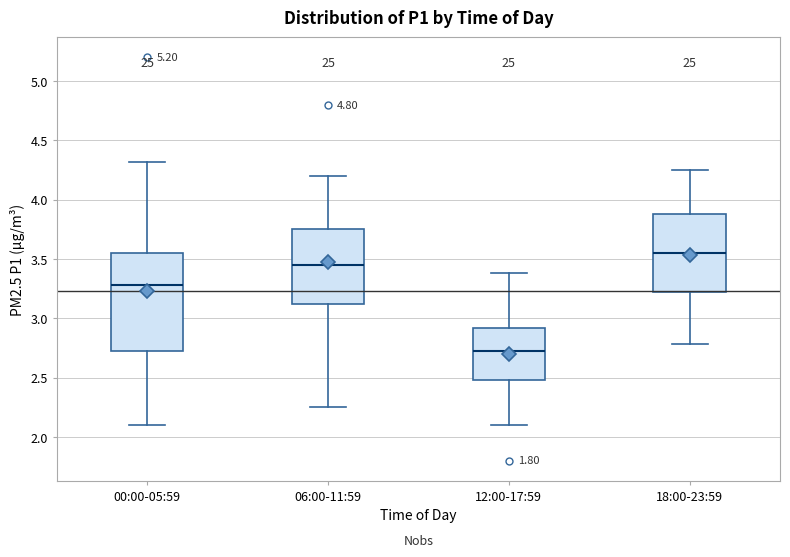

Reading left to right, read every box against the y-axis: the position of its median line, the range the box covers, and the ends of its whiskers. The values are not printed on the chart, so give them approximately, as read against the axis.

00:00-05:59: median 3.30, box 2.70 to 3.55, whiskers 2.10 to 4.30
06:00-11:59: median 3.45, box 3.10 to 3.75, whiskers 2.25 to 4.20
12:00-17:59: median 2.70, box 2.50 to 2.90, whiskers 2.10 to 3.40
18:00-23:59: median 3.55, box 3.20 to 3.90, whiskers 2.80 to 4.25